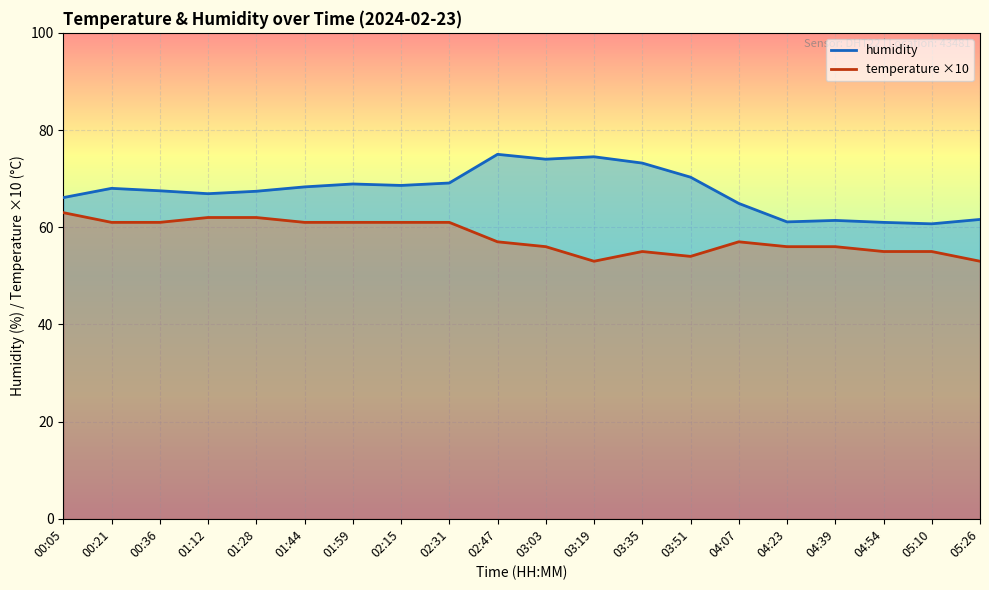

What are all the series names shown in the legend?

temperature, humidity